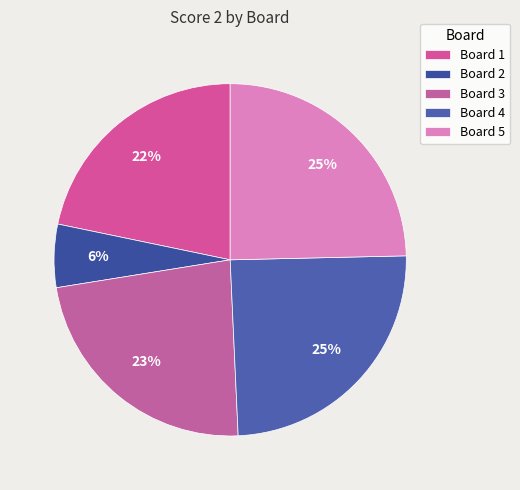

Count the number of slices in the pie.

5